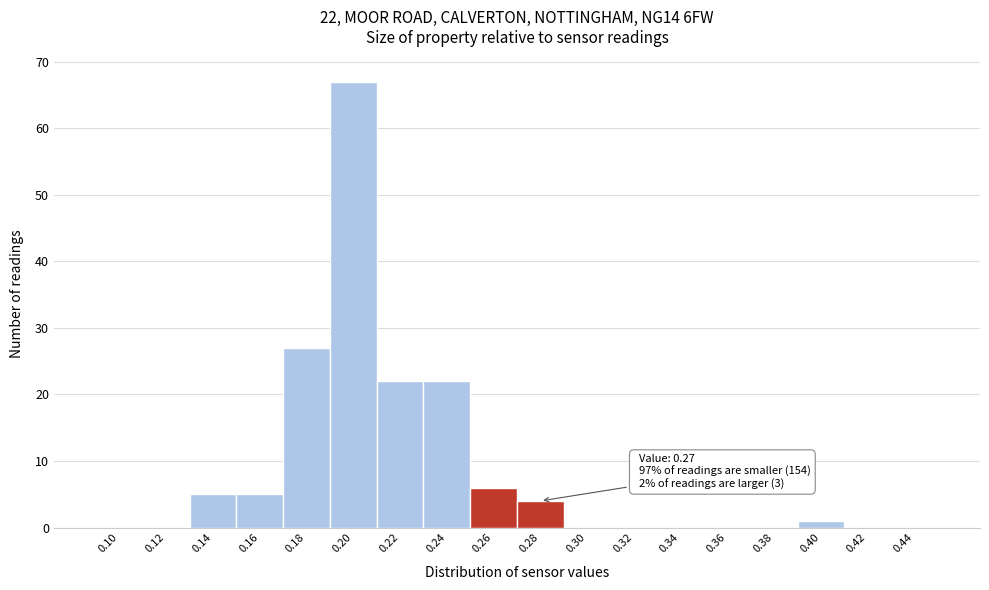

Over which range of the x-axis is the bar tallest?

0.19 to 0.21